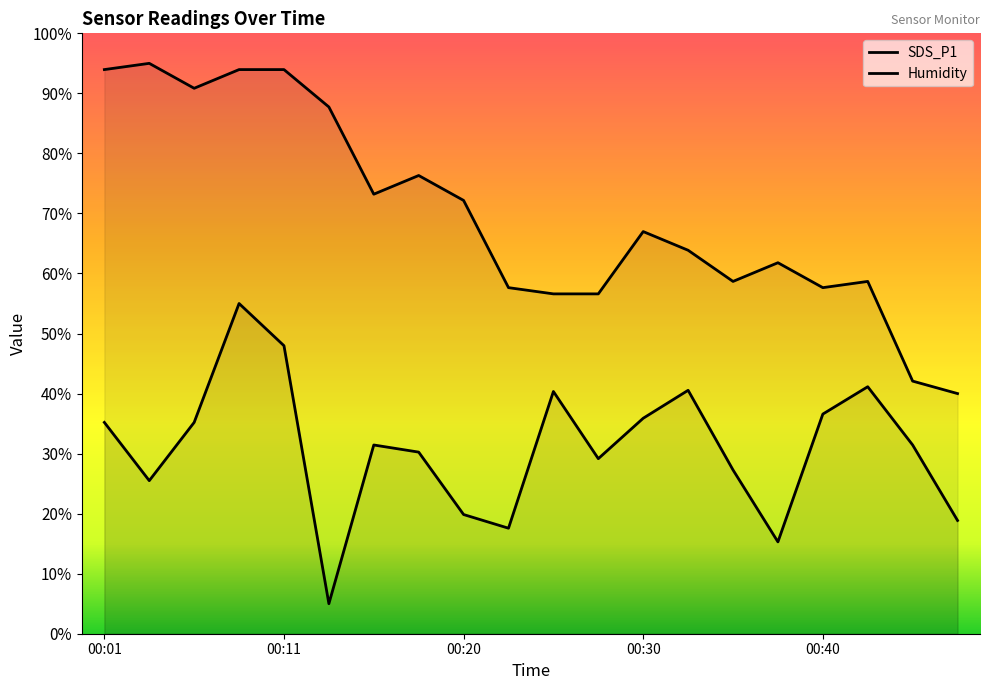

How many categories are shown in the chart?

20